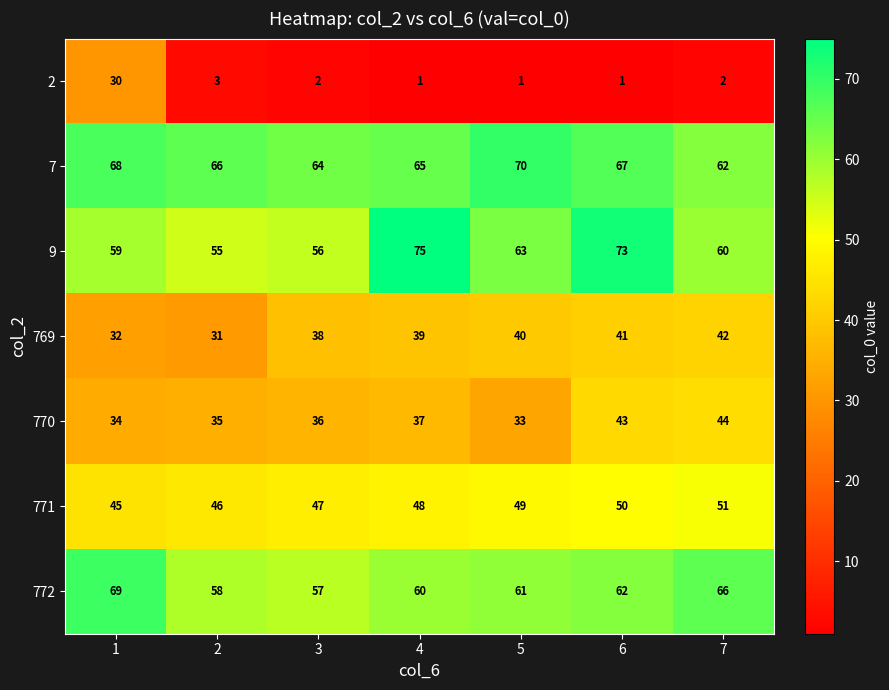

Which series has the largest total across all categories?

7